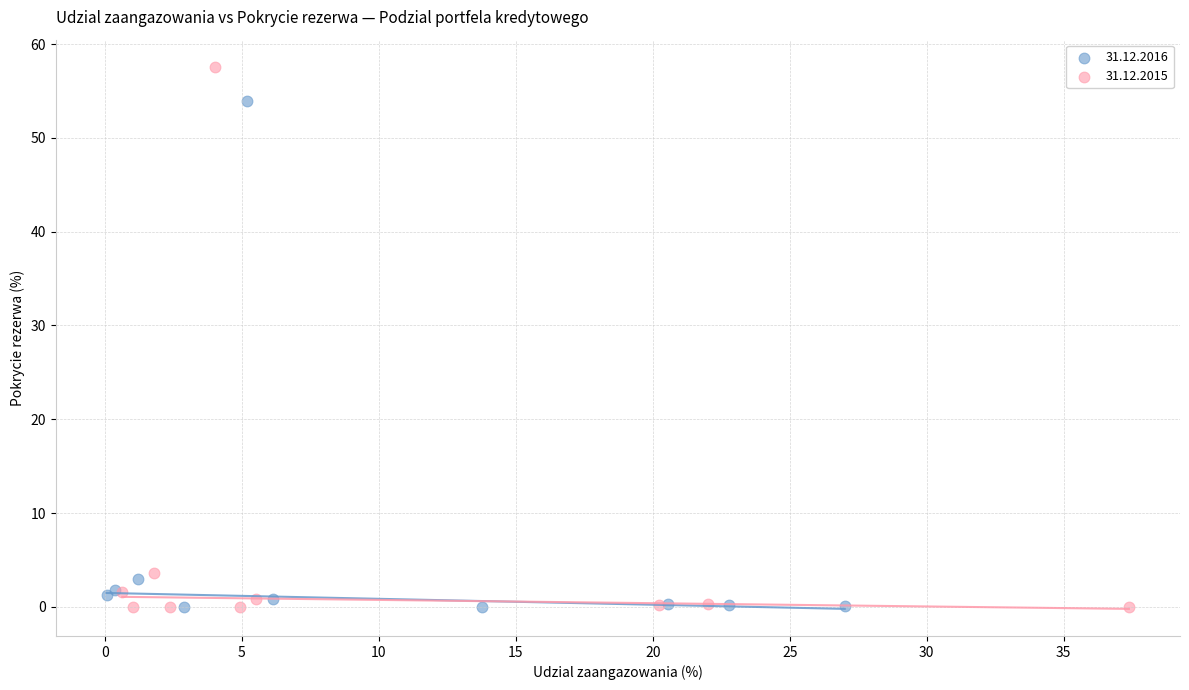

What are all the series names shown in the legend?

31.12.2016, 31.12.2015